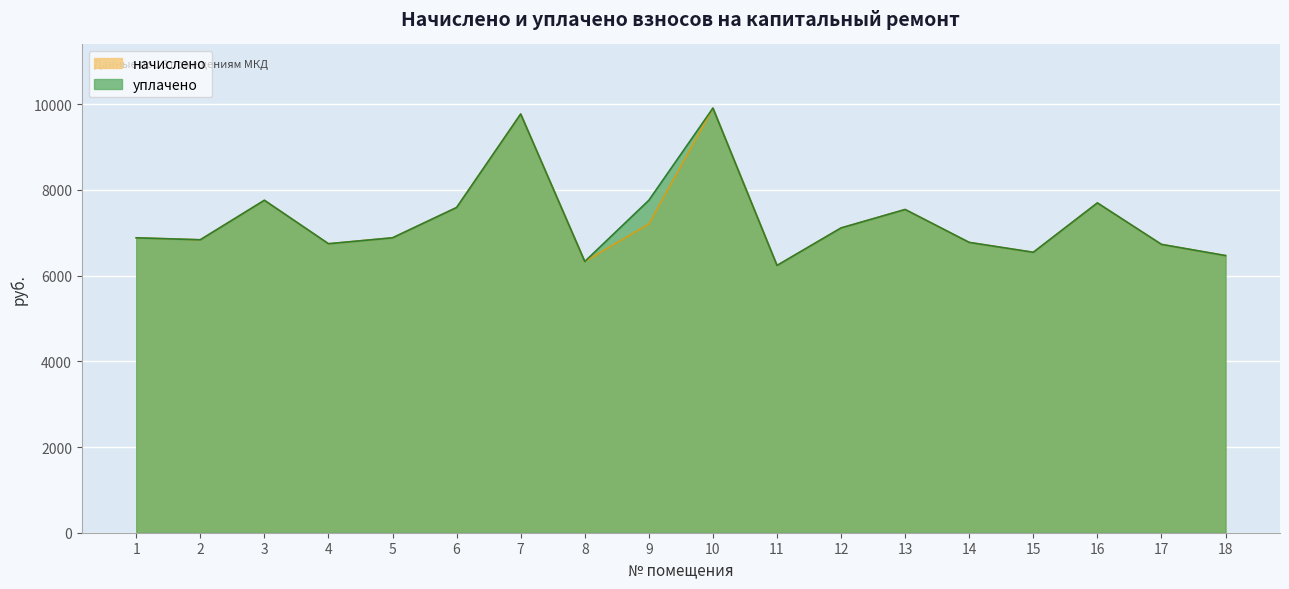

At 6, list the series in order from smallest to largest.

начислено, уплачено